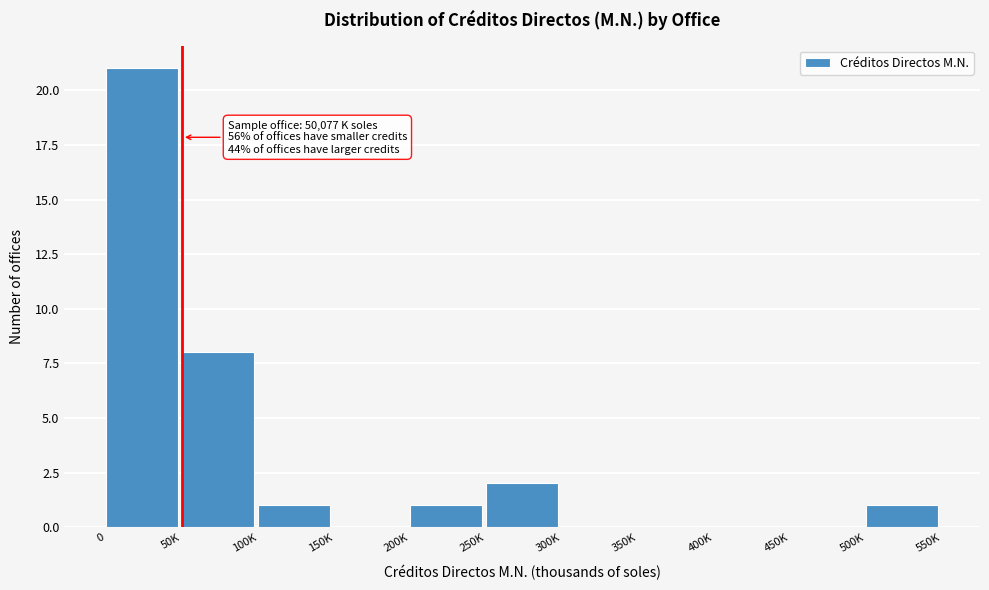

Reading left to right, extract all data points from this chart.

0=21	50K=8	100K=1	150K=0	200K=1	250K=2	300K=0	350K=0	400K=0	450K=0	500K=1